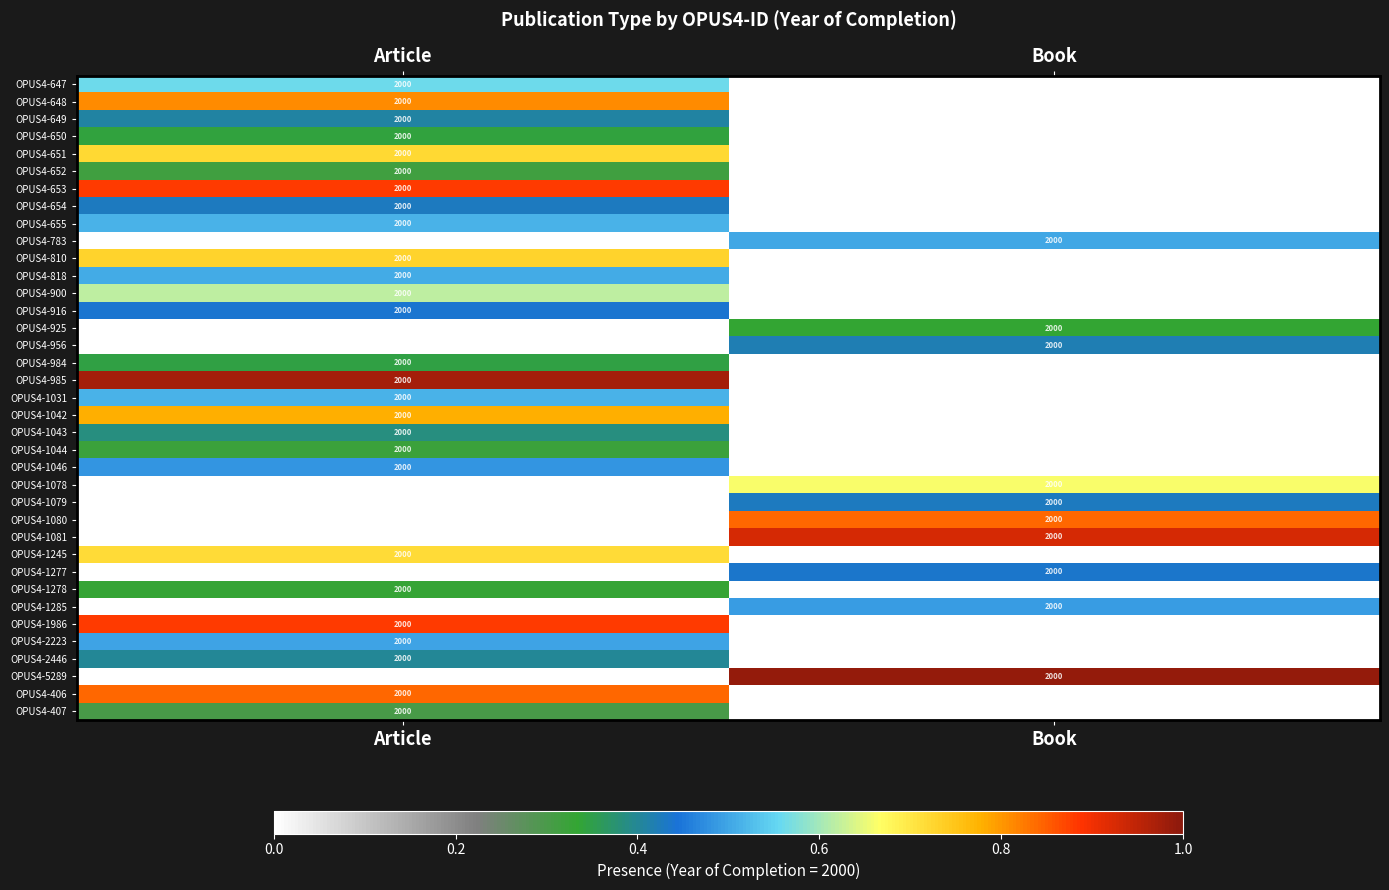

How many data points does each series have?

2